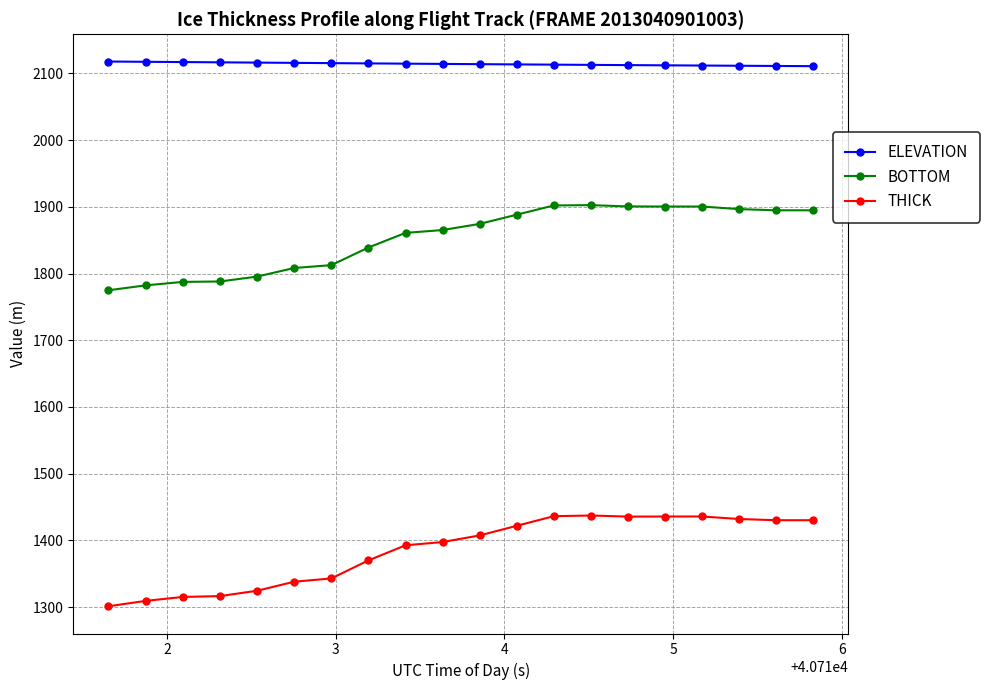

At how many categories does at least one series exceed 2086?

20